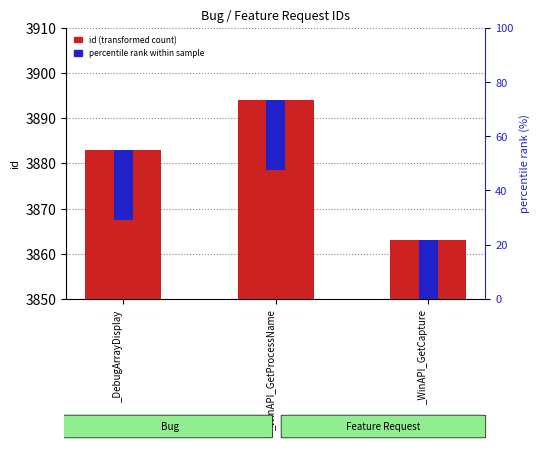

Are the bars grouped side by side (vs. stacked)?

No